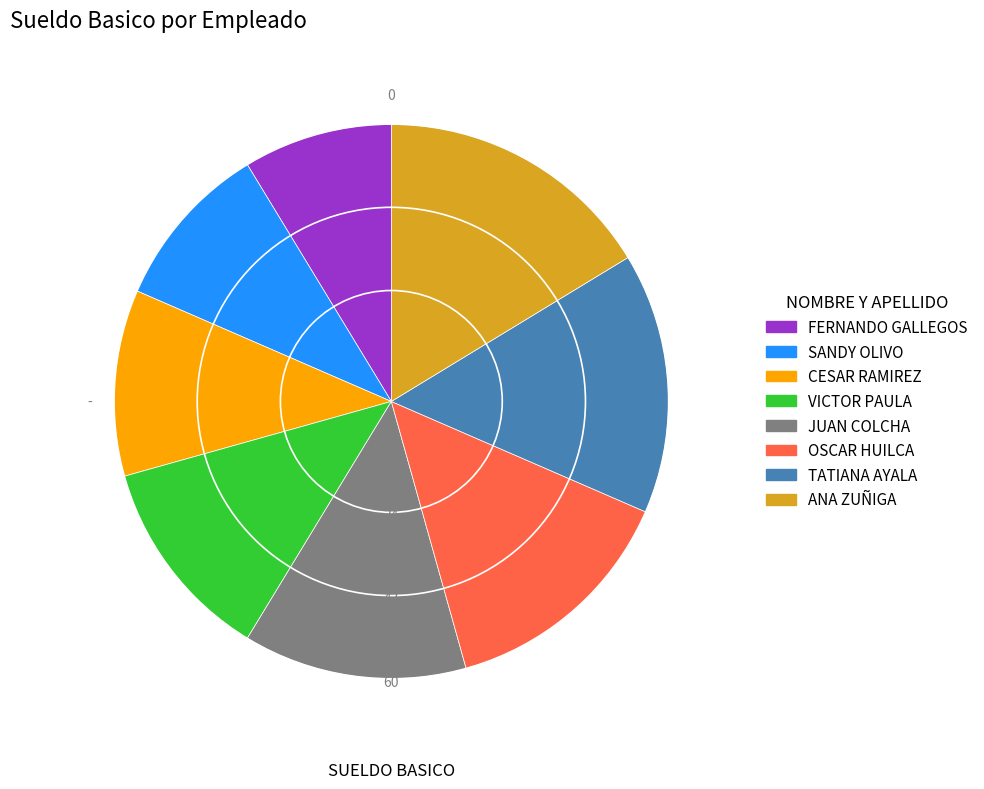

Between JUAN COLCHA and VICTOR PAULA, which is larger?

JUAN COLCHA